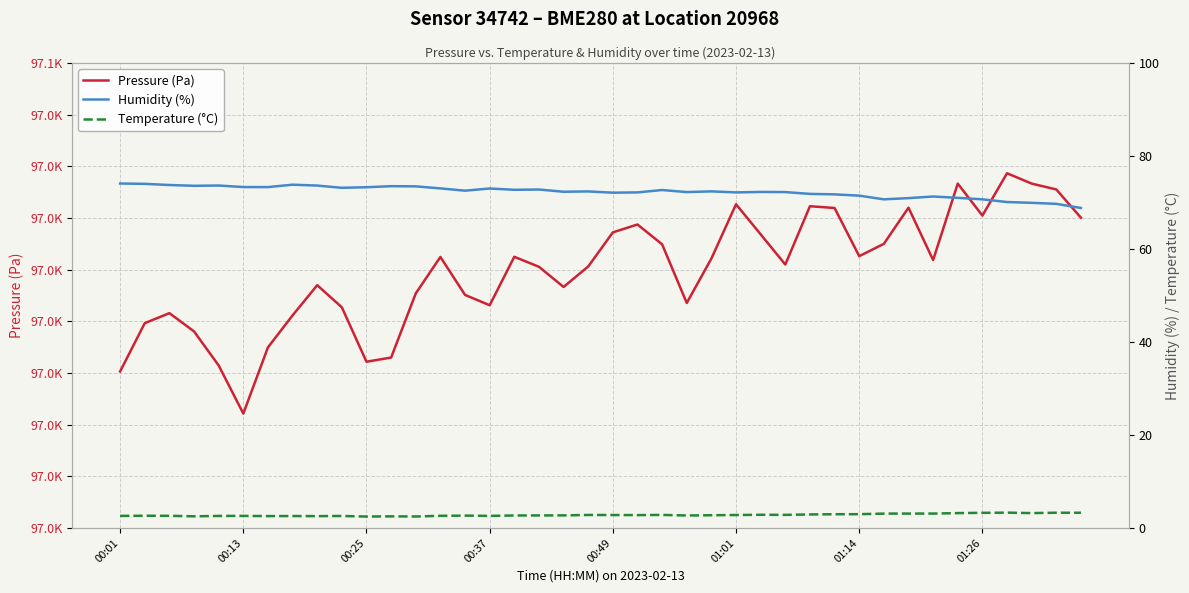

Between 22 and 38, which series saw the biggest shift?

Pressure (Pa)